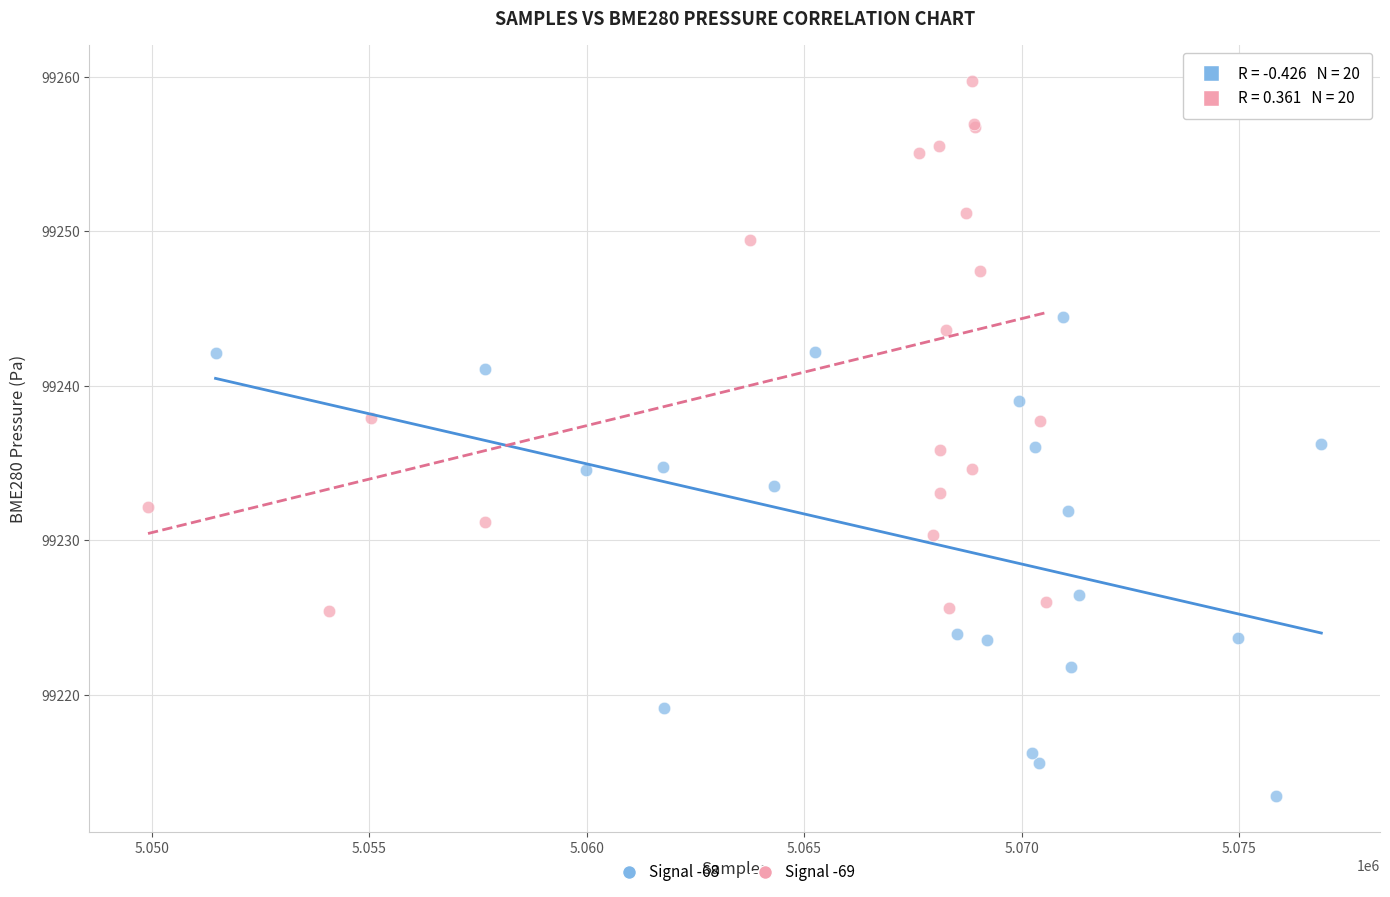

Which series reaches the maximum Y coordinate?

Signal -69